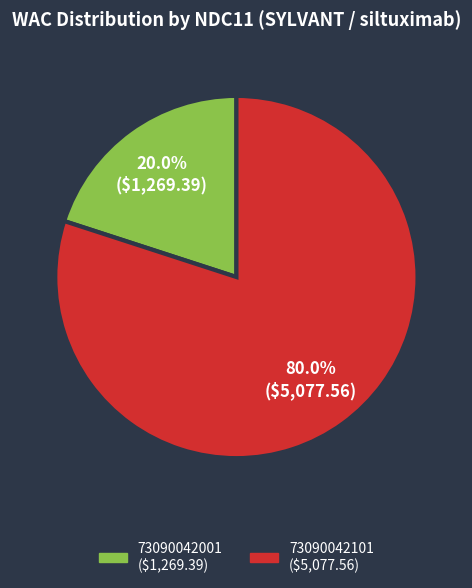

What is the largest slice in the pie chart?

73090042101